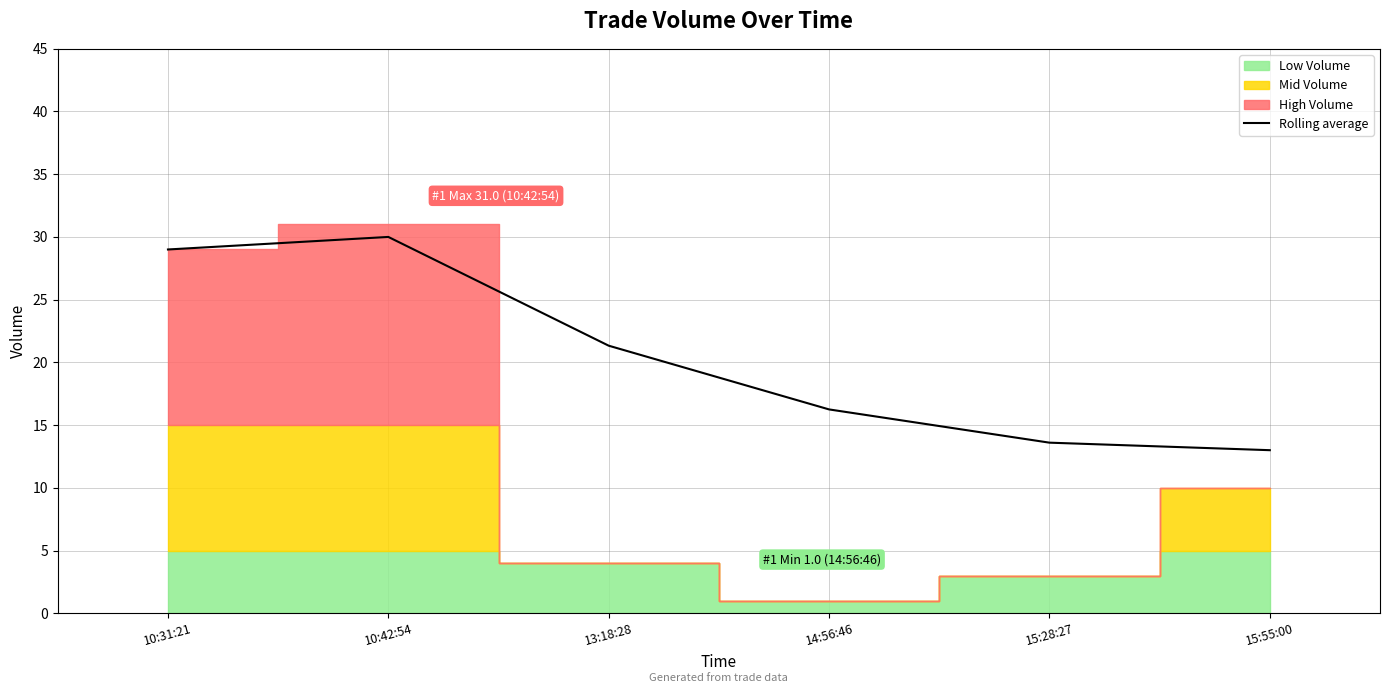

Reading left to right, list all the values displayed in this chart.

29.0	30.0	21.3	16.2	13.6	13.0